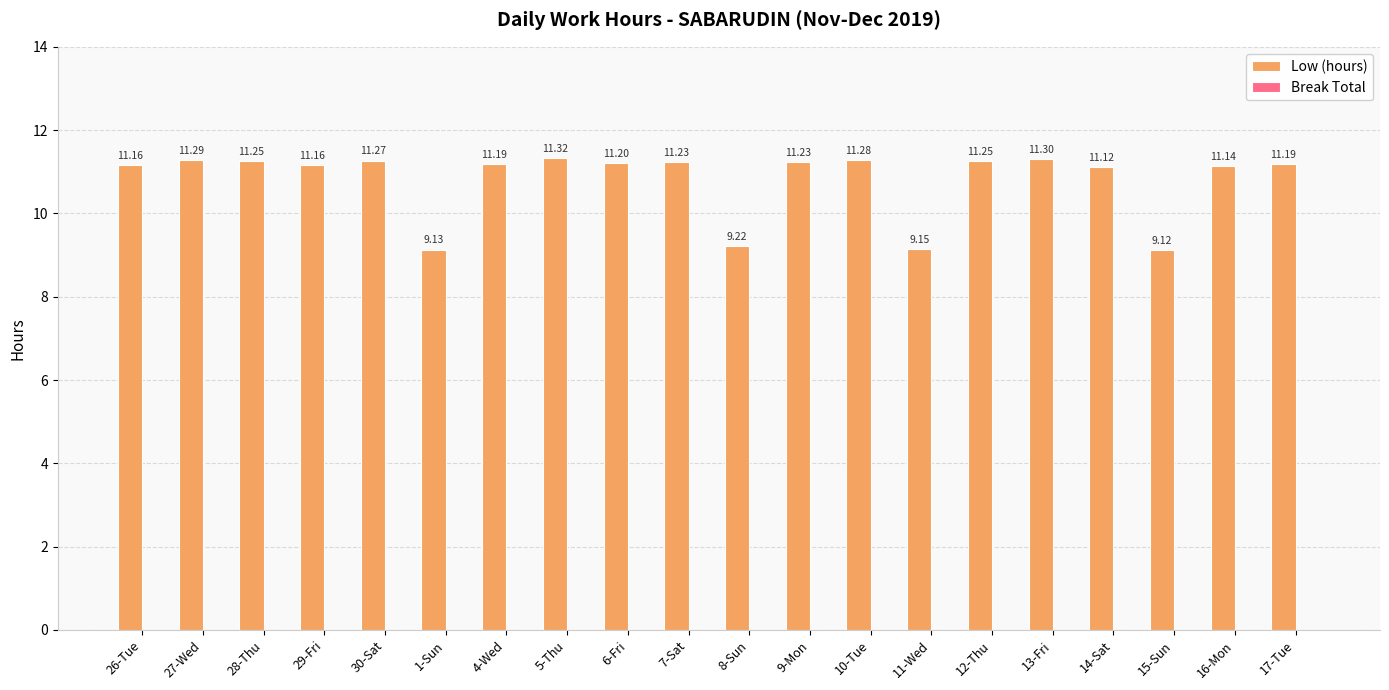

What is the label of the 12th bar from the left?

9-Mon